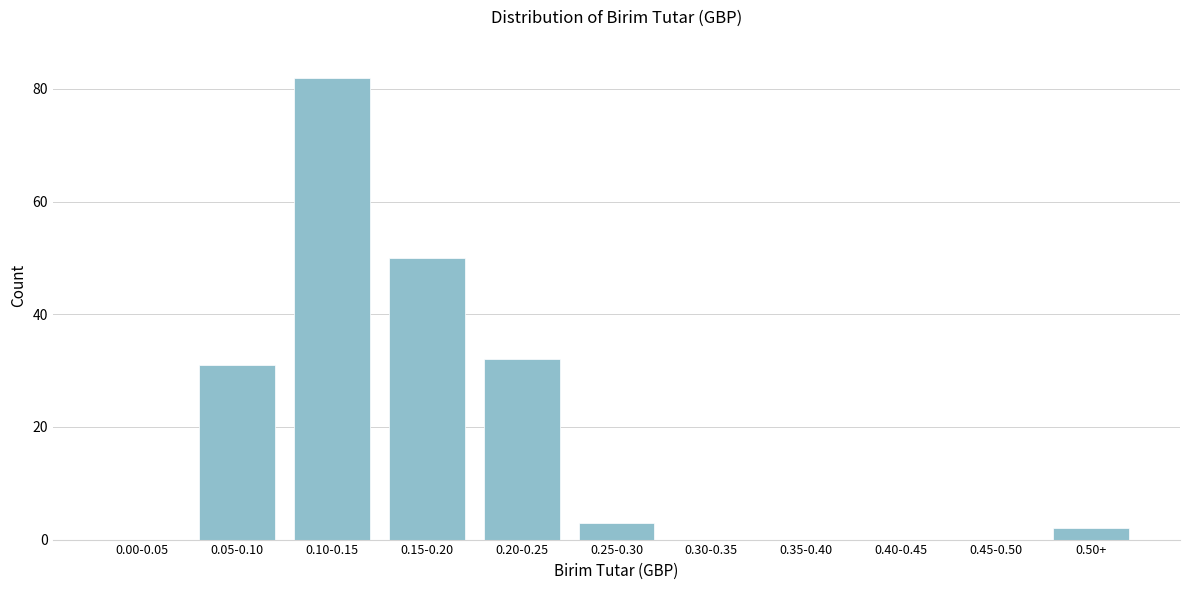

Reading left to right, extract all data points from this chart.

0.00-0.05=0	0.05-0.10=31	0.10-0.15=82	0.15-0.20=50	0.20-0.25=32	0.25-0.30=3	0.30-0.35=0	0.35-0.40=0	0.40-0.45=0	0.45-0.50=0	0.50+=2